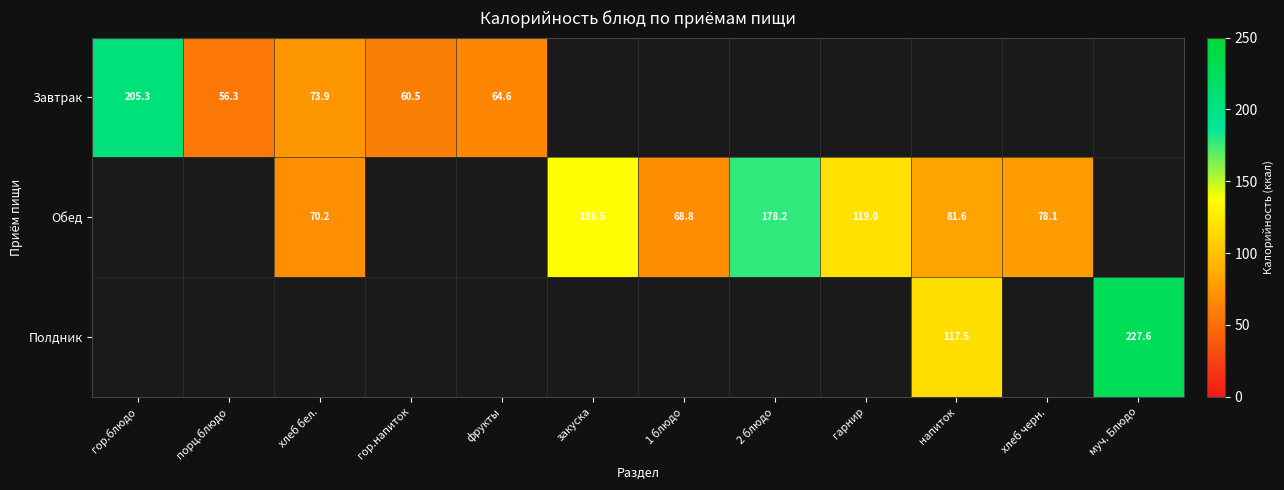

The value of Обед at закуска is 136.5. True or false?

True